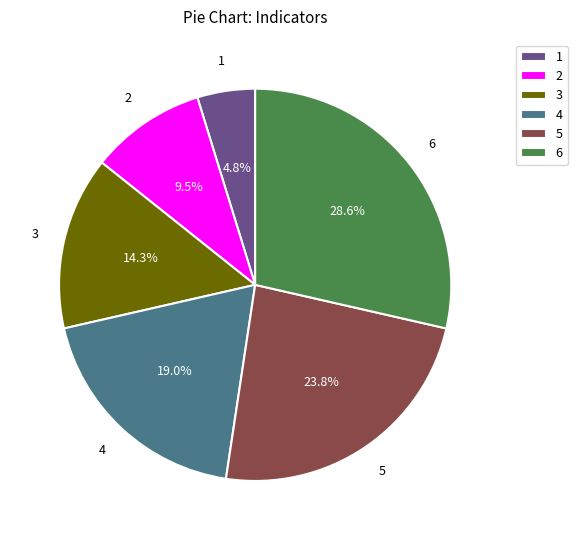

Rank the categories by value from lowest to highest.

1, 2, 3, 4, 5, 6